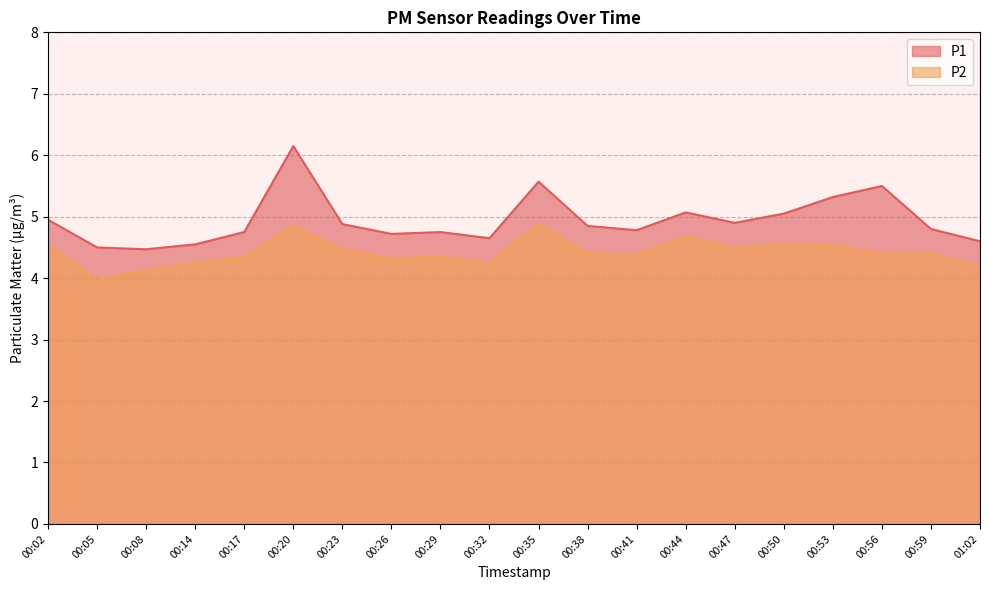

Rank the categories by P1 value from lowest to highest.

00:08, 00:05, 00:14, 01:02, 00:32, 00:26, 00:17, 00:29, 00:41, 00:59, 00:38, 00:23, 00:47, 00:02, 00:50, 00:44, 00:53, 00:56, 00:35, 00:20